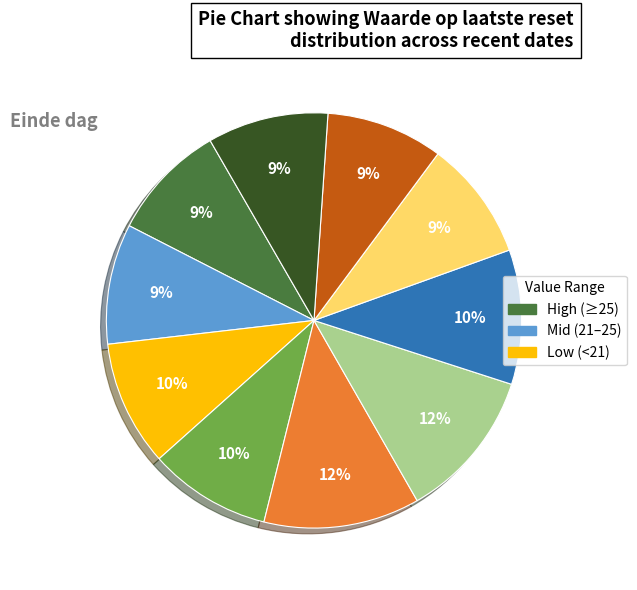

Does any single category account for the majority?

No